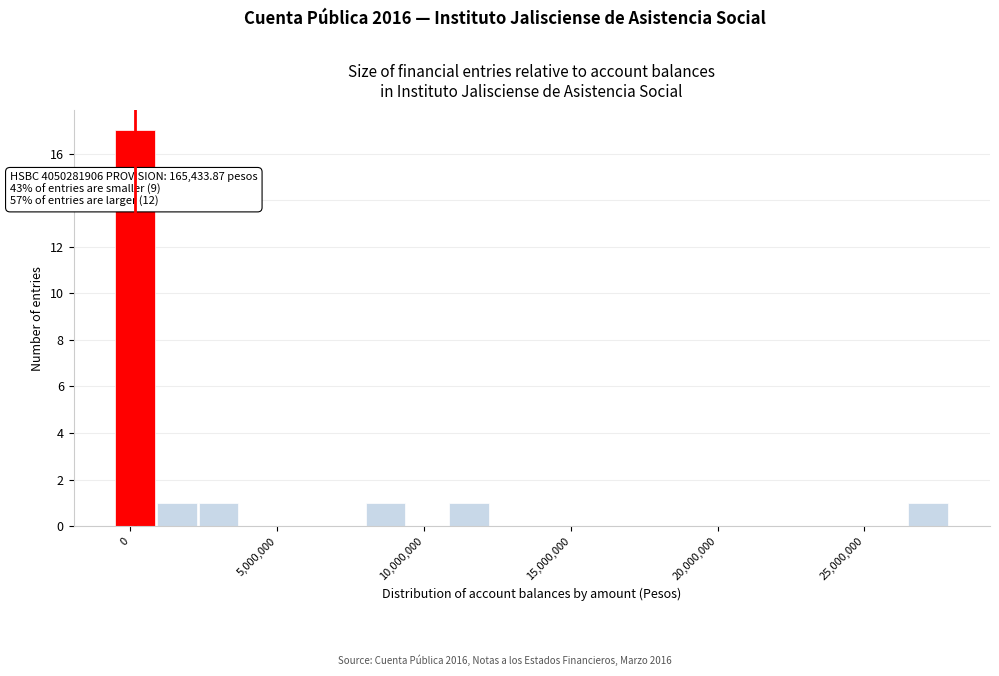

Around what value on the x-axis is the tallest bar? Give the approximate position of its centre, as read against the axis.

0